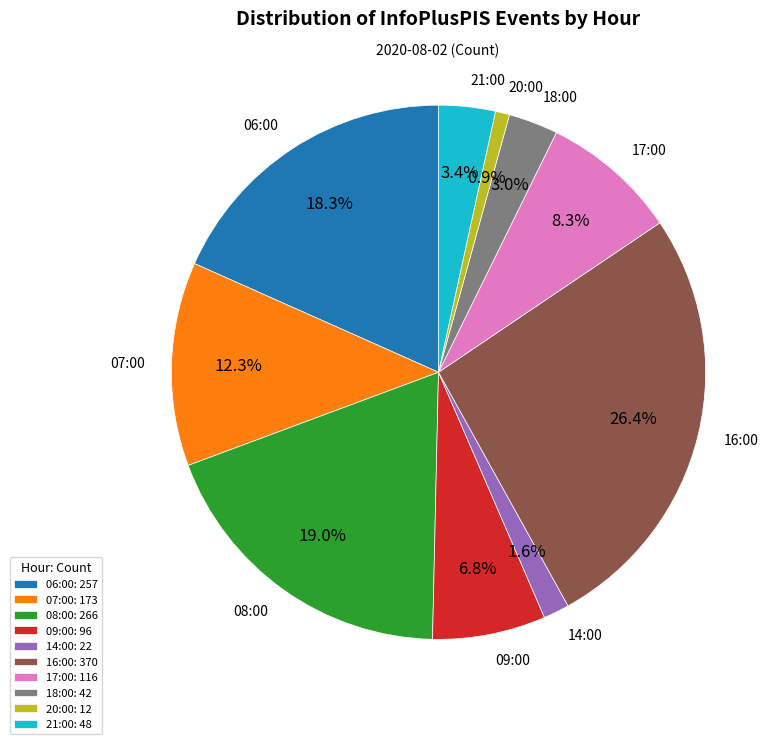

Count the number of slices in the pie.

10